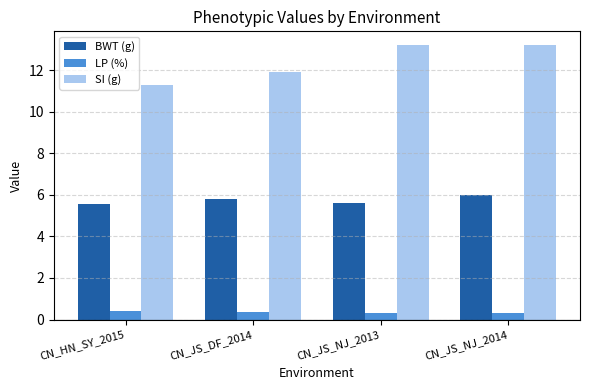

Read the SI (g) value at CN_JS_NJ_2013.

13.2